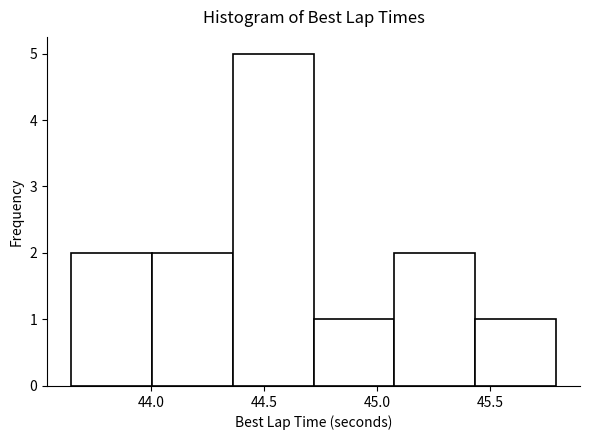

Which range on the x-axis has the tallest bar?

44.35 to 44.70